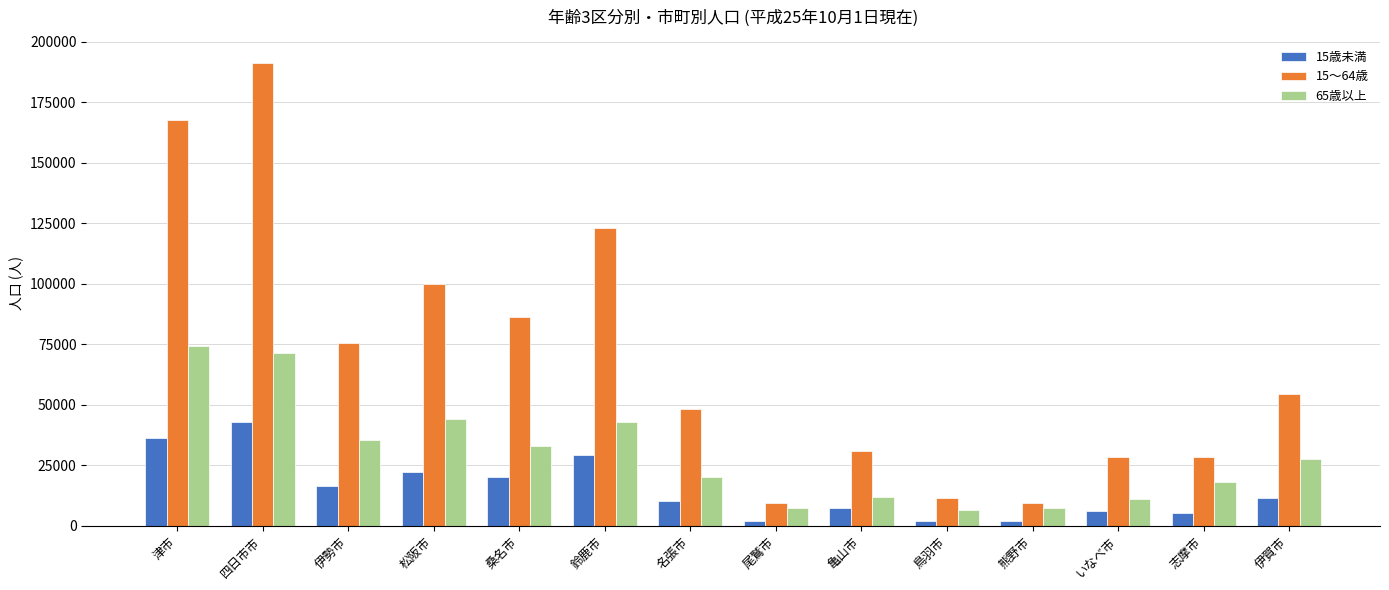

How many bars are there in total?

42